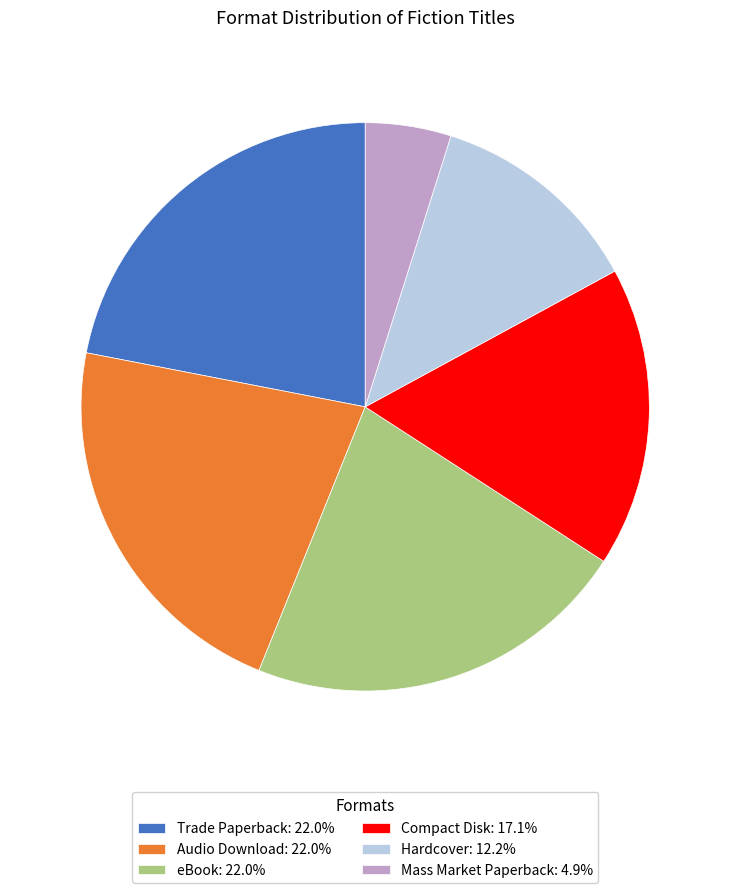

Between Mass Market Paperback and Audio Download, which is larger?

Audio Download